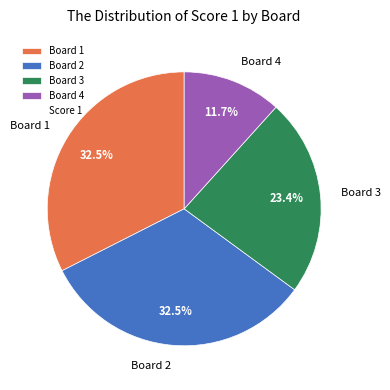

Which slice is the smallest?

Board 4